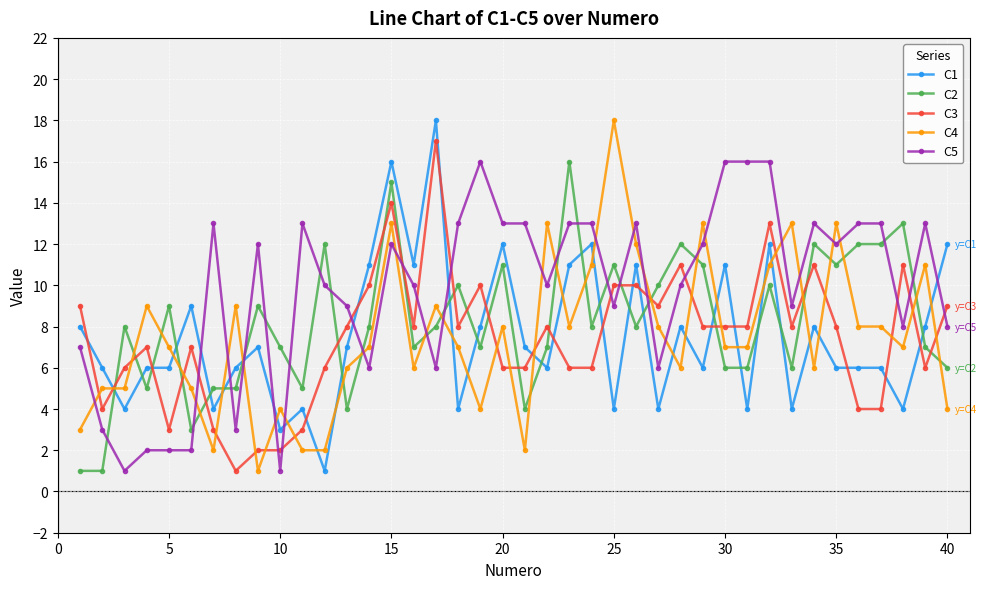

True or false: C2 has more than 1 points higher than both neighbors.

True